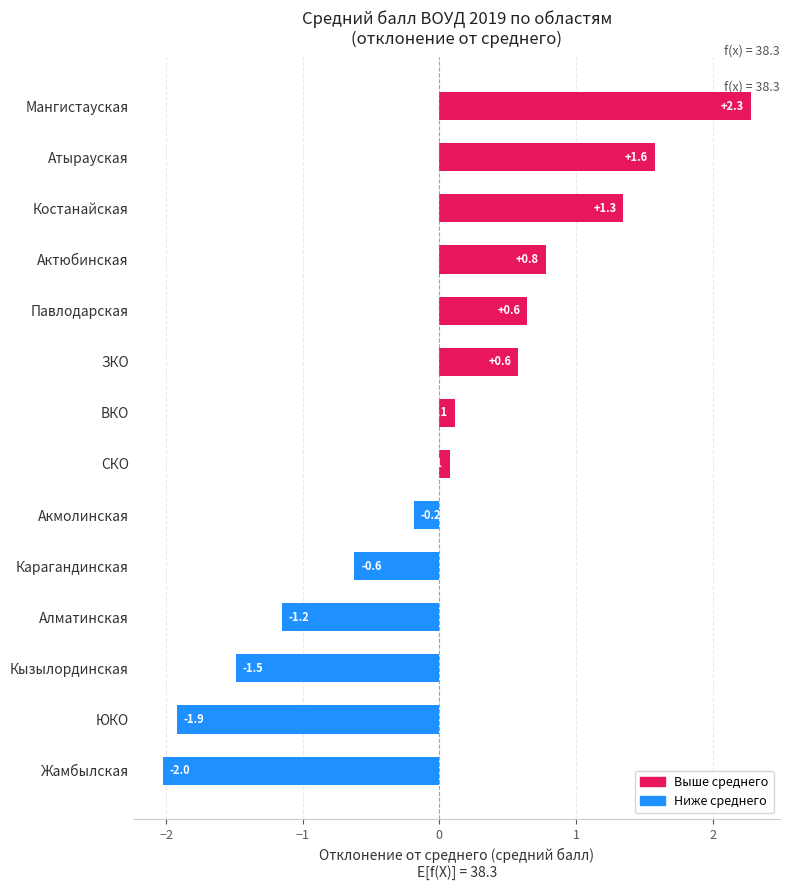

True or false: the data shows 0.6 at ЗКО.

True